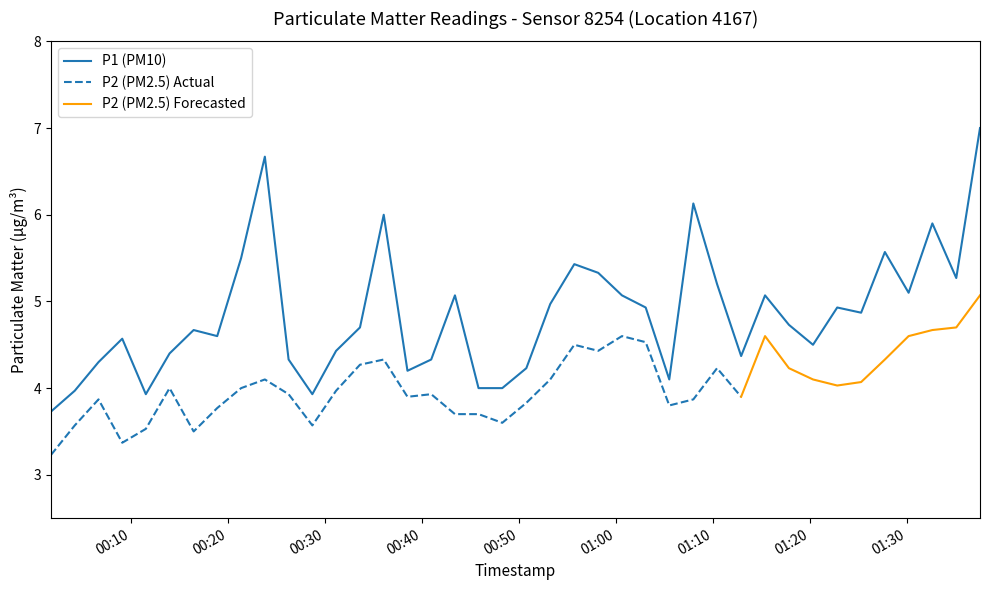

What is the maximum value shown in the chart?

7.0